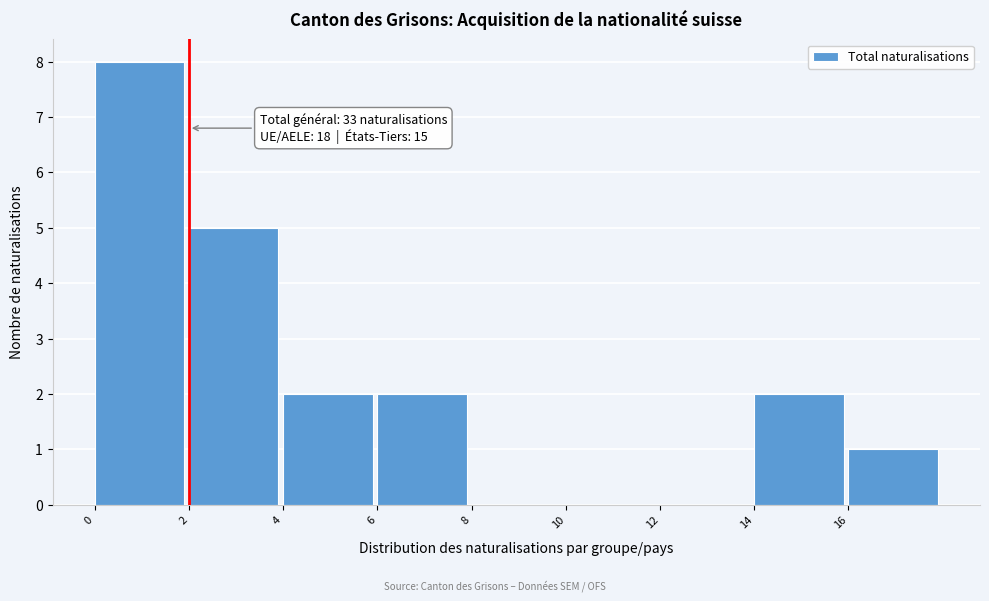

Which range on the x-axis has the tallest bar?

0 to 2